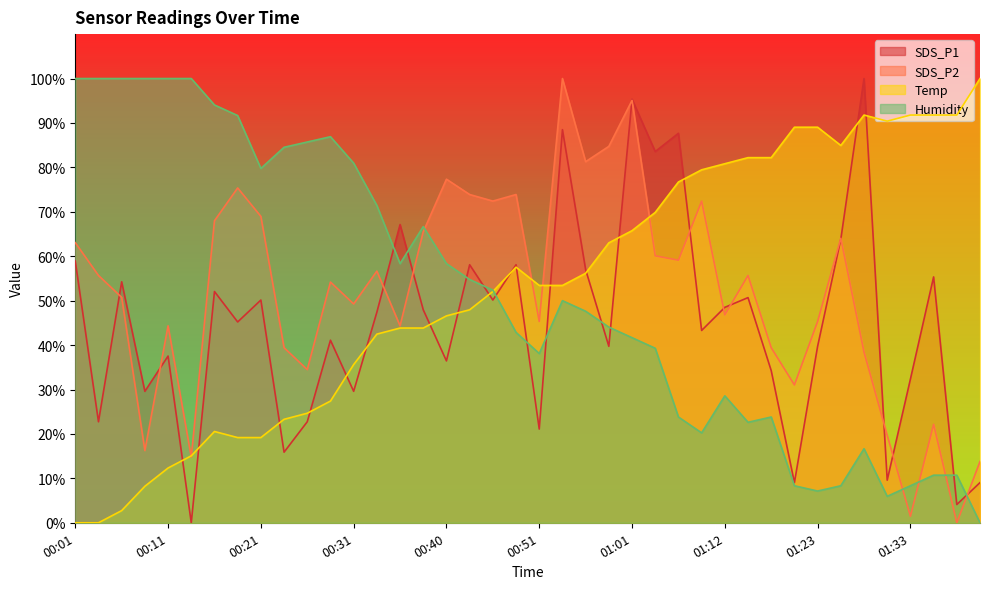

At which label does Humidity first exceed 50?

00:01